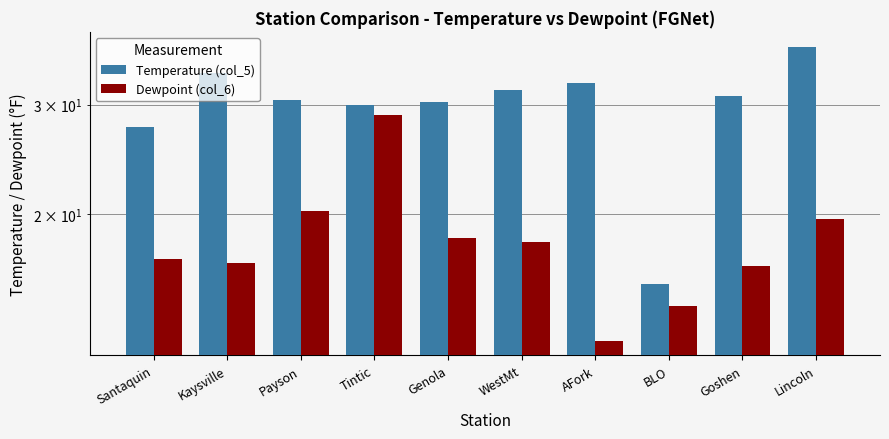

What are all the series names shown in the legend?

Temperature (col_5), Dewpoint (col_6)